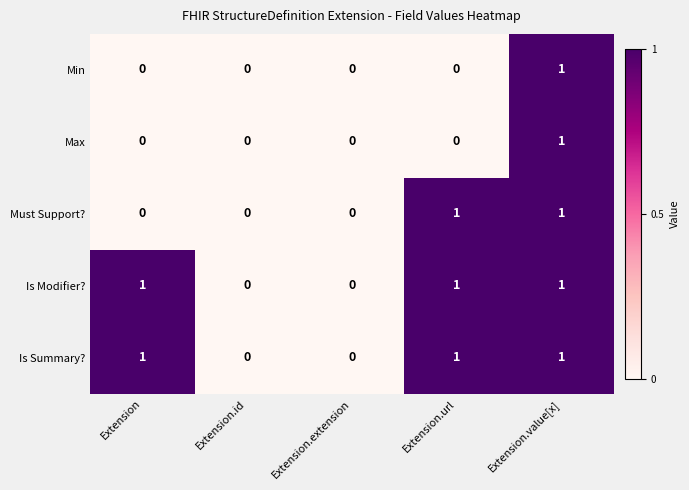

What is the maximum value shown in the chart?

1